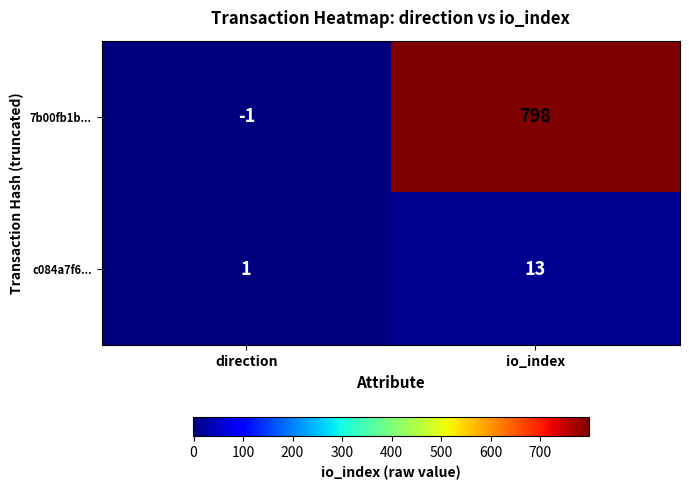

Between direction and io_index, which series saw the biggest shift?

7b00fb1b...